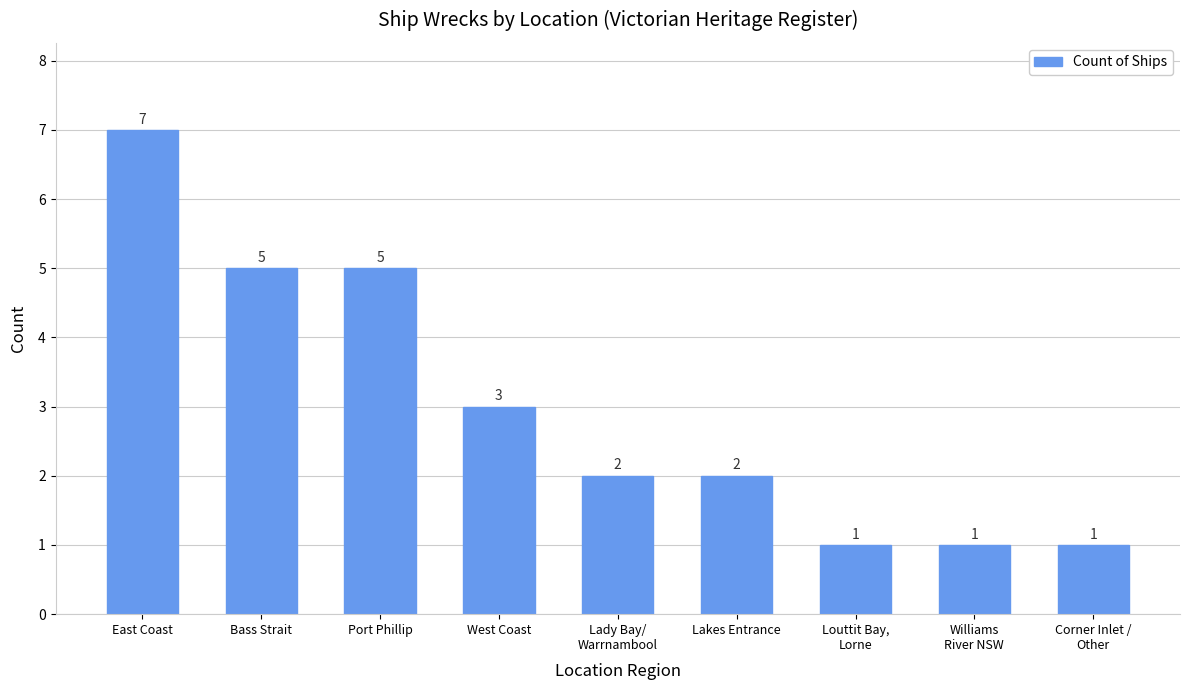

At which label does the data first exceed 2?

East Coast